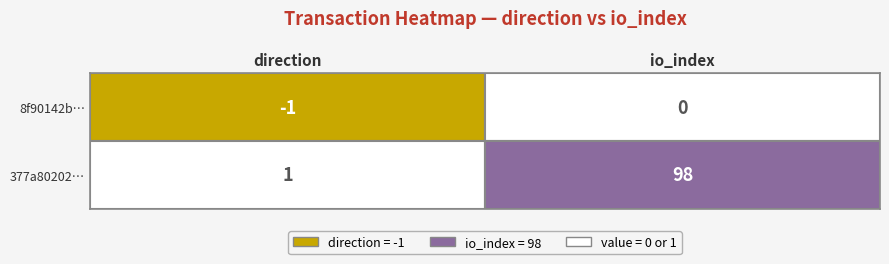

The value of 8f90142b6bc6ca69086e71db916674ddb5e5a3b at direction is -1. True or false?

False